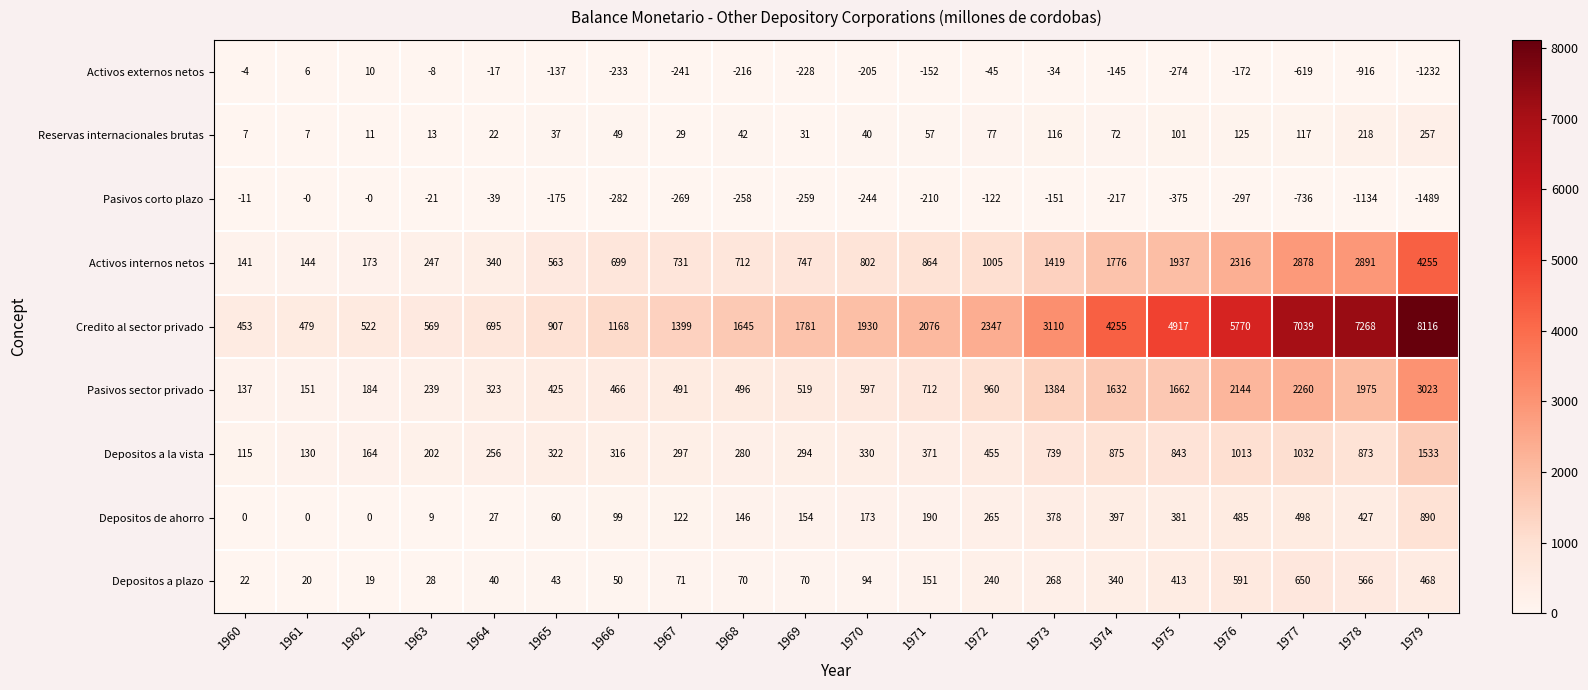

What is the sum of the Credito al sector privado values at 1979 and 1969?

9897